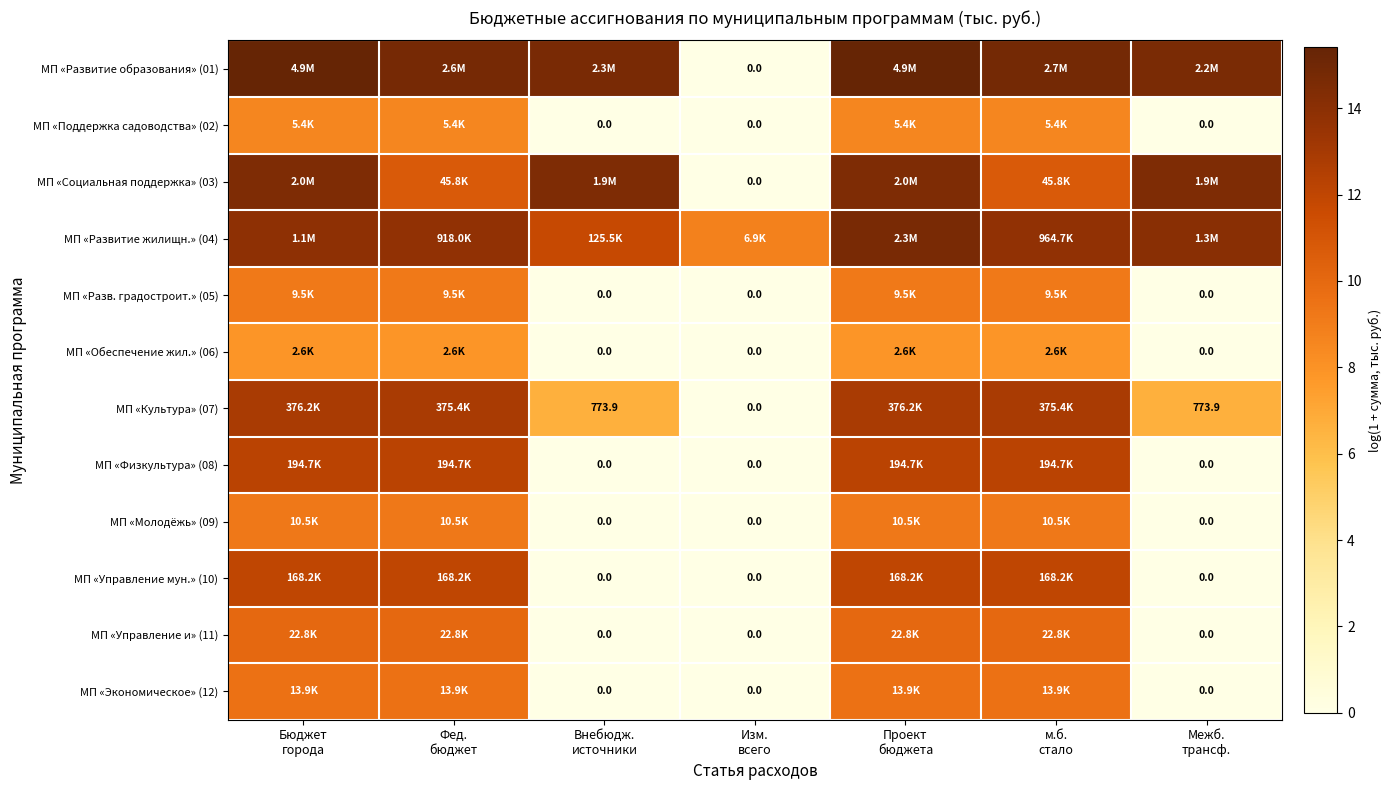

At which category does the chart reach its peak across all series?

Бюджет
города